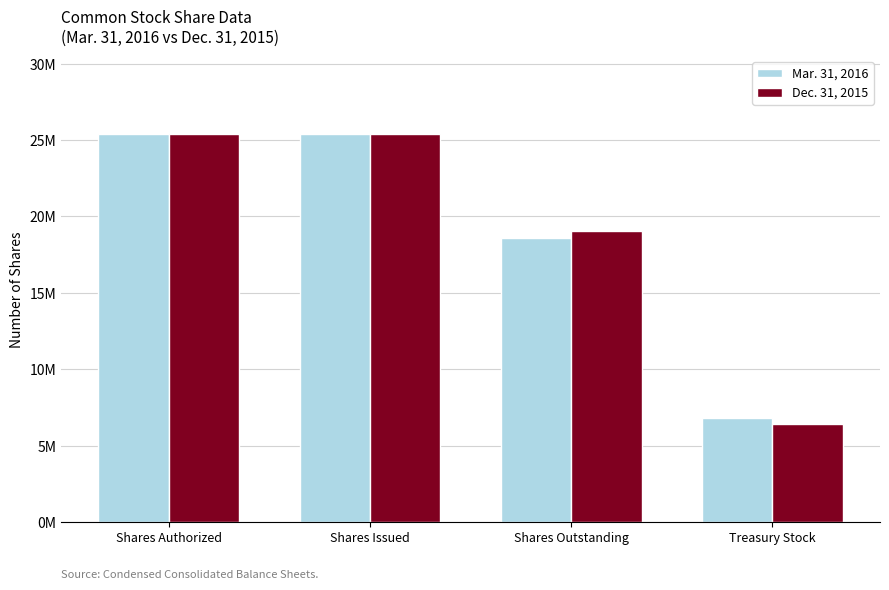

Read the Mar. 31, 2016 value at Shares Authorized, to the nearest 10.

25413000